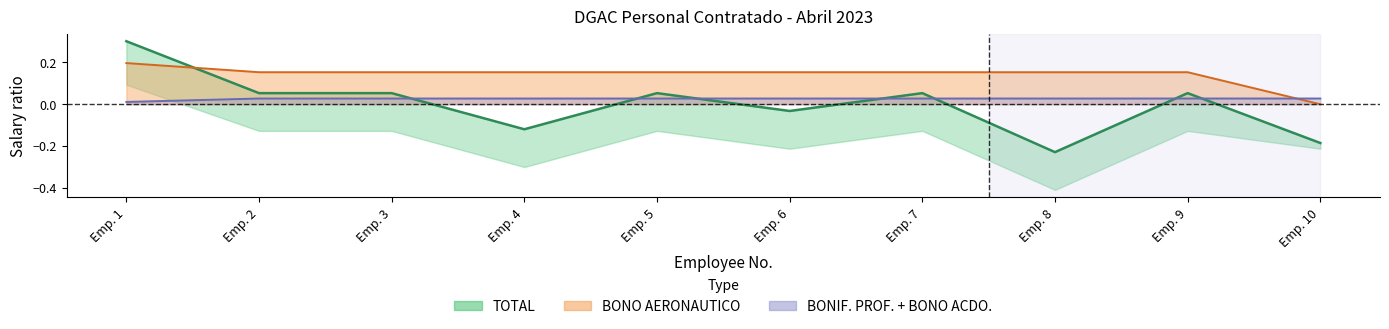

Does the chart display data point markers on the line(s)?

No